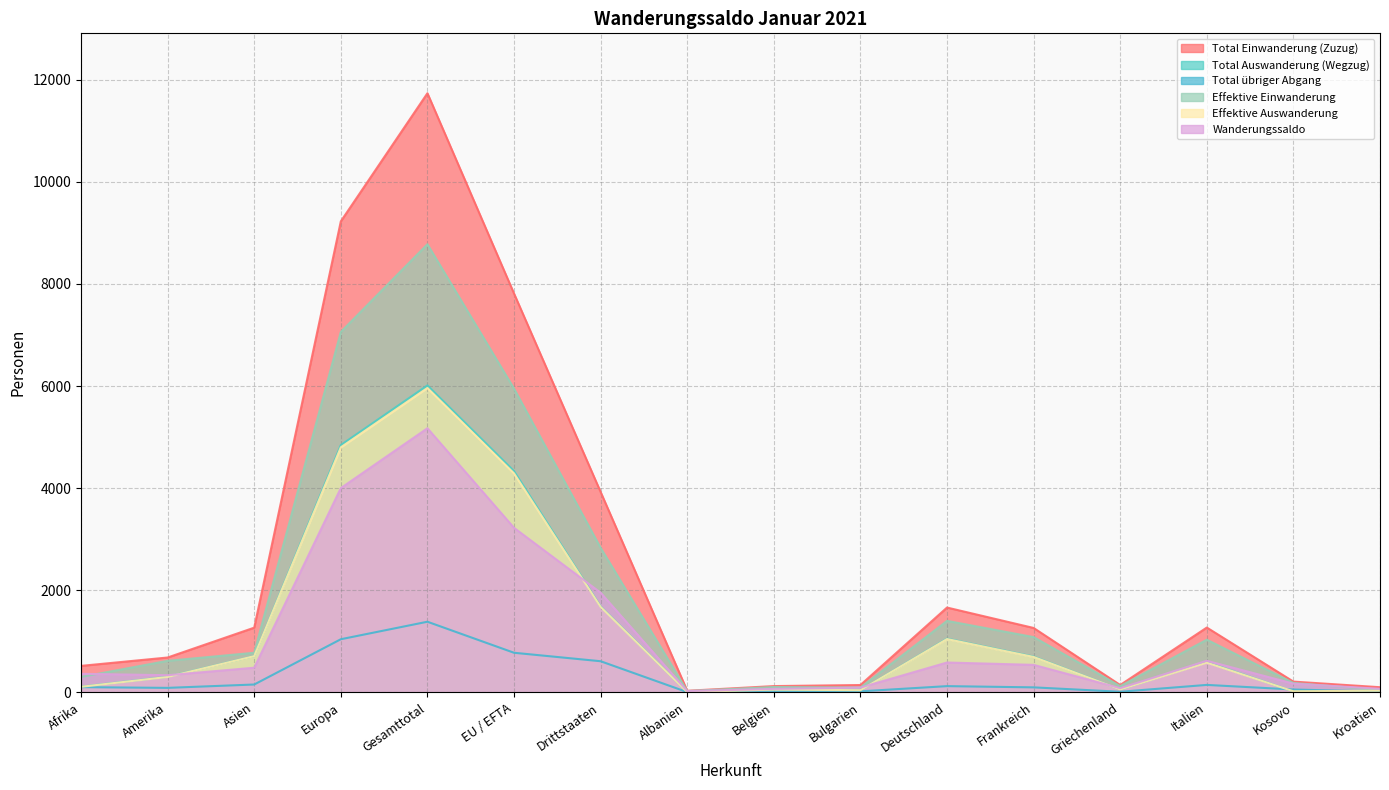

What is the sum of all Total Auswanderung (Wegzug) values?

20533